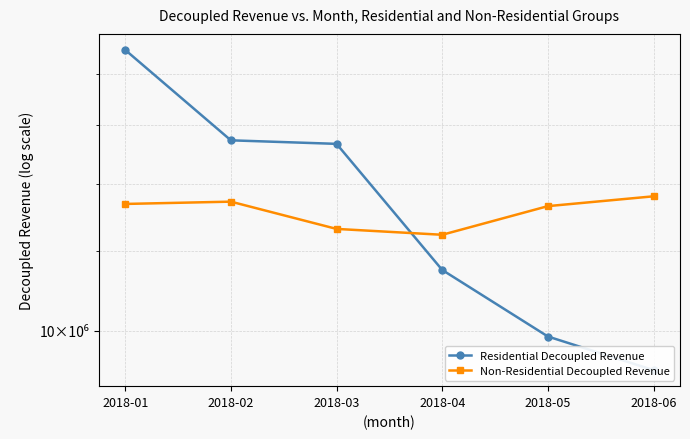

Reading right to left, extract all data points from this chart.

Residential Decoupled Revenue: 9140750.3	9871350.1	11493298.9	15333176.3	15457562.0	19006882.0
Non-Residential Decoupled Revenue: 13600901.5	13298859.9	12455773.7	12623974.5	13435684.7	13365437.9